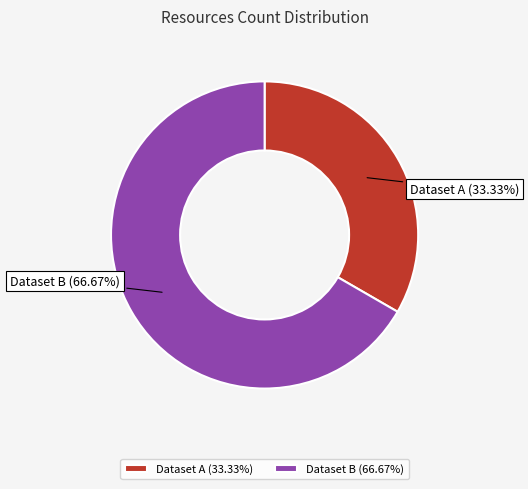

Approximately how many times larger is the value at Dataset A (33.33%) compared to Dataset B (66.67%)?

0.5